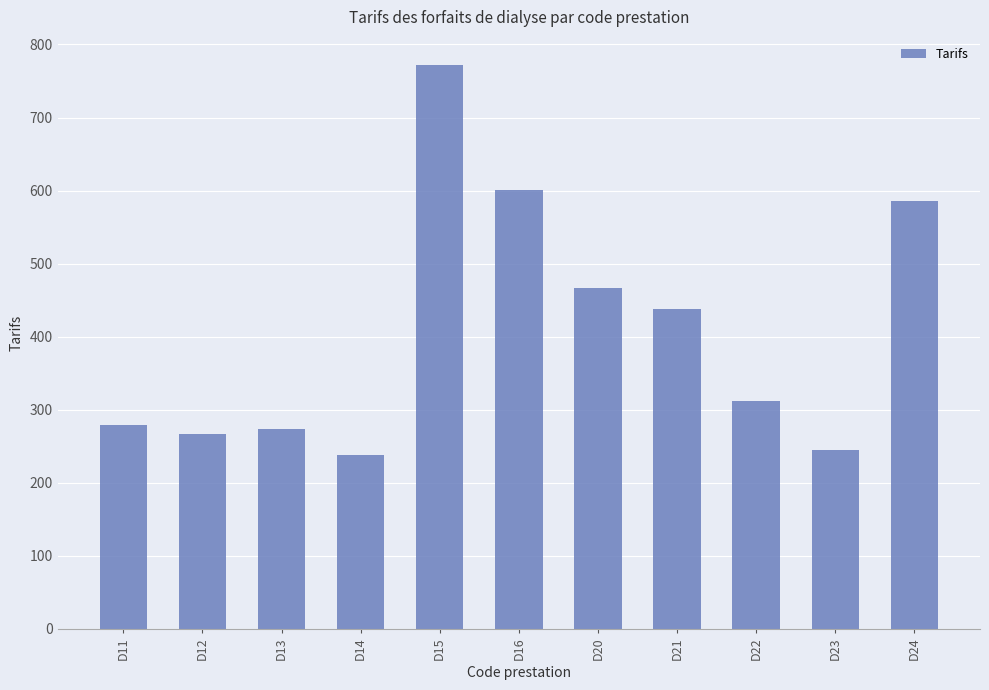

Where does the data first go above 311?

D15